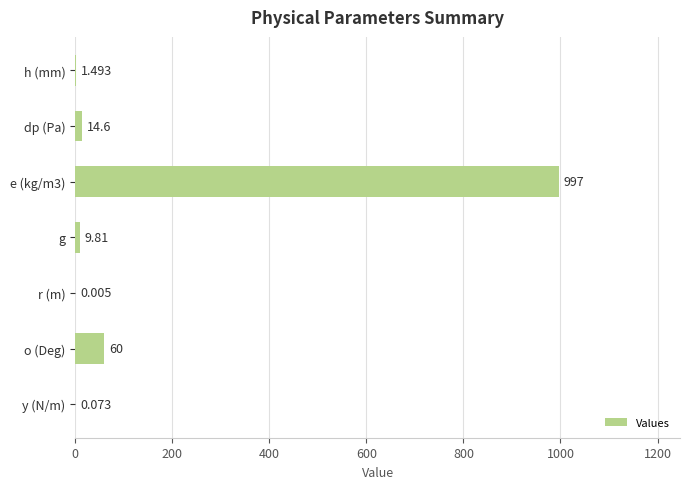

What is the sum of all values?

1083.0